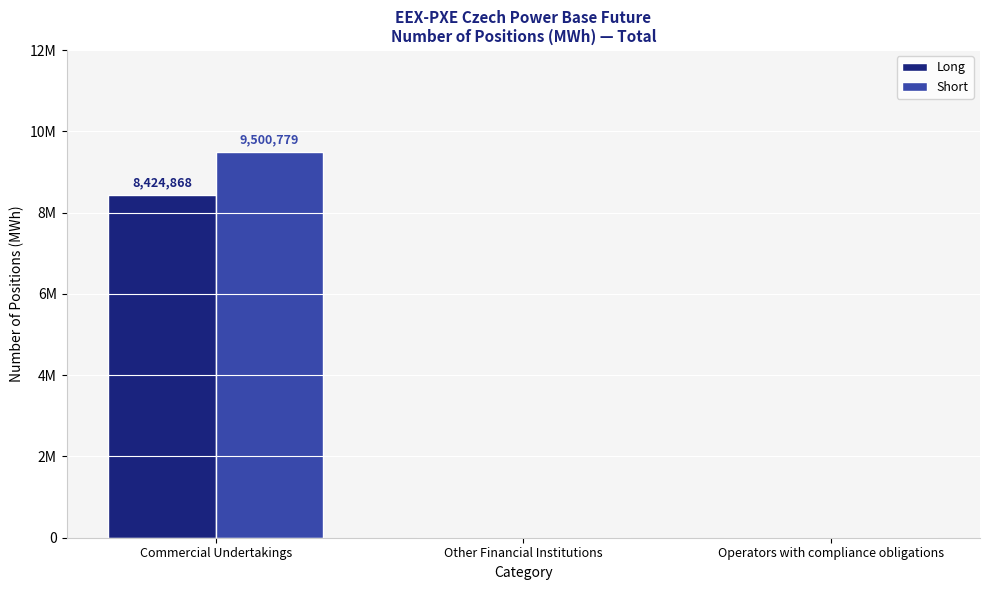

Is it true that Short equals 6201682 at Other Financial Institutions?

False